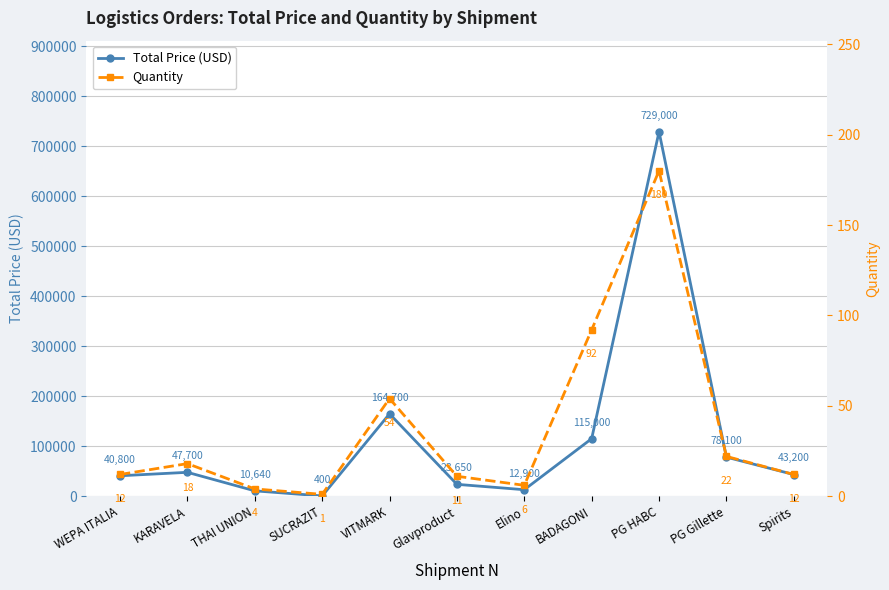

What is the spread (max minus min) of values at Elino?

12894